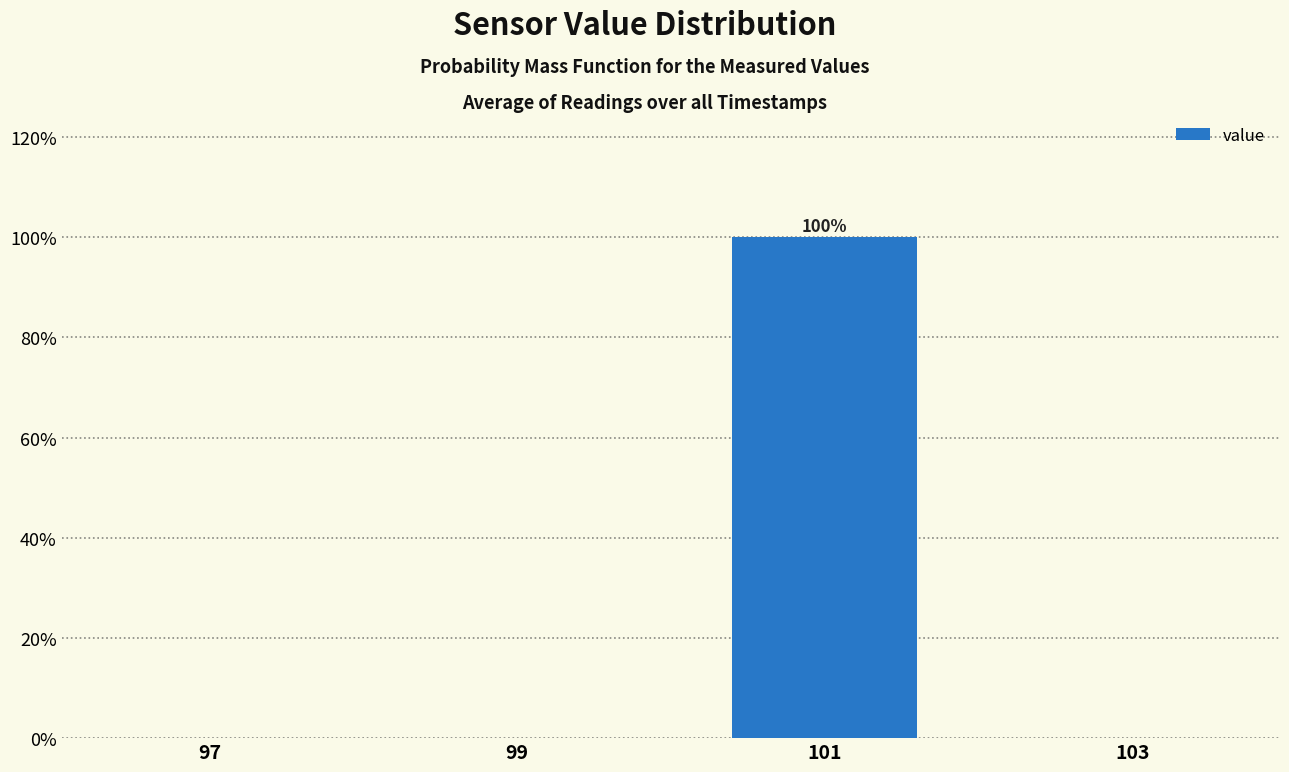

Are the bars horizontal?

No